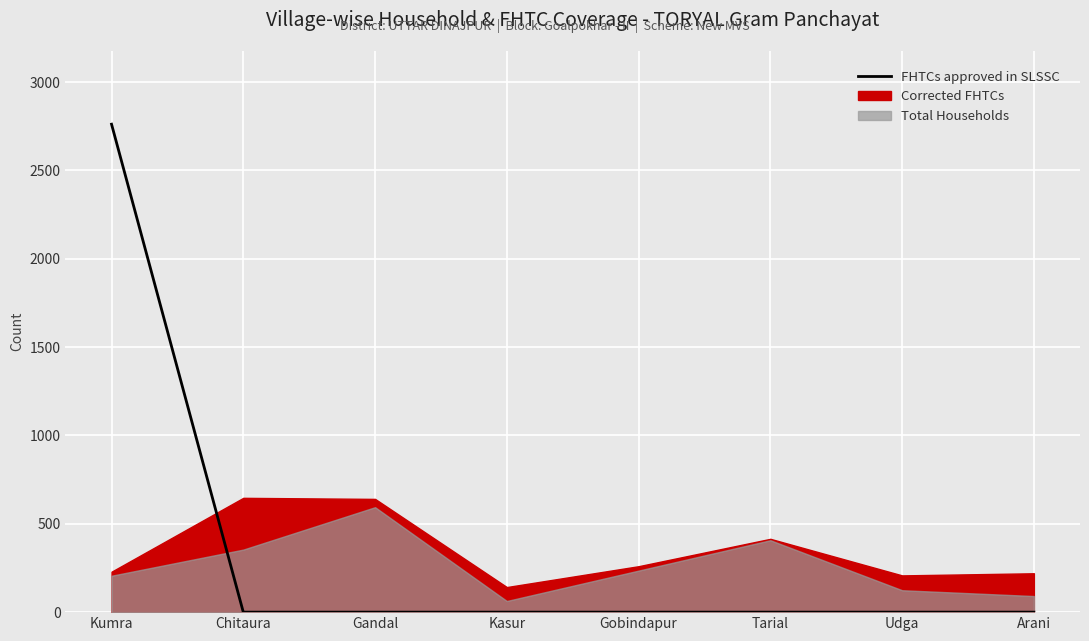

The value at Kumra is 2762. True or false?

True